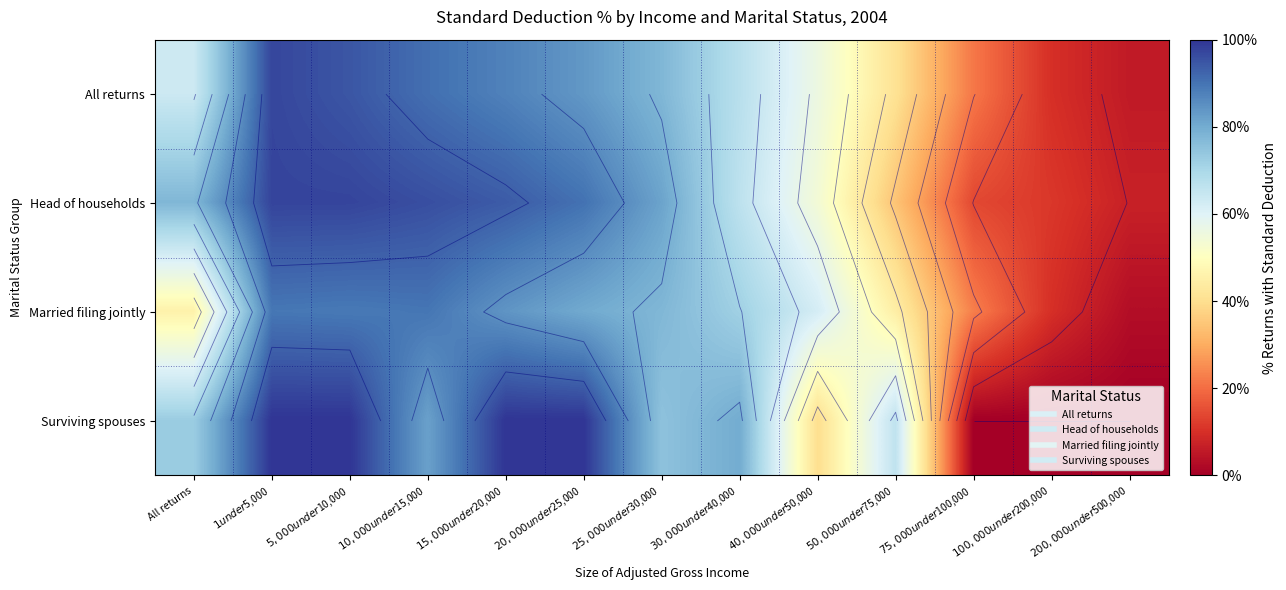

The Head of households series shows 1.2 at All returns. True or false?

False